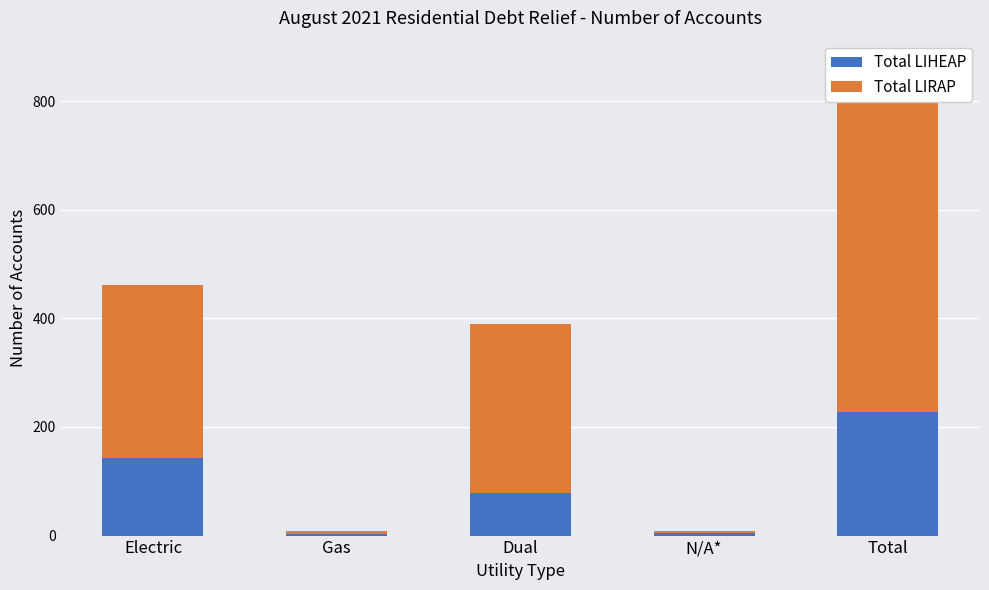

Which has a higher value, Gas or Electric?

Electric